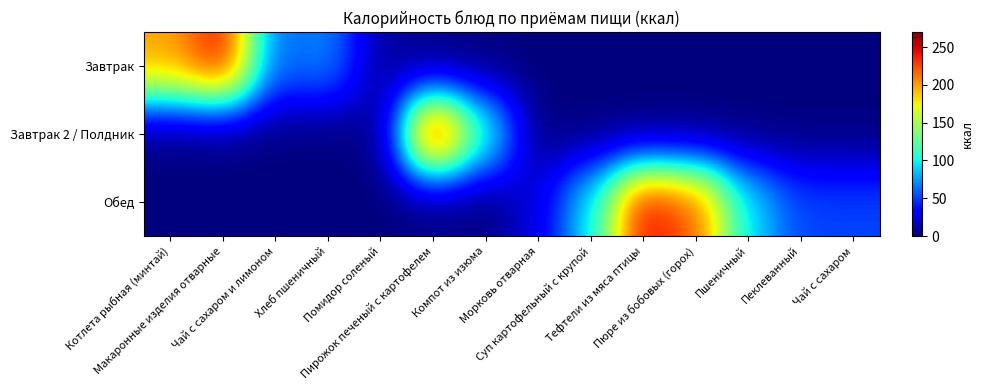

At Котлета рыбная (минтай), list the series in order from largest to smallest.

Завтрак, Завтрак 2 / Полдник, Обед